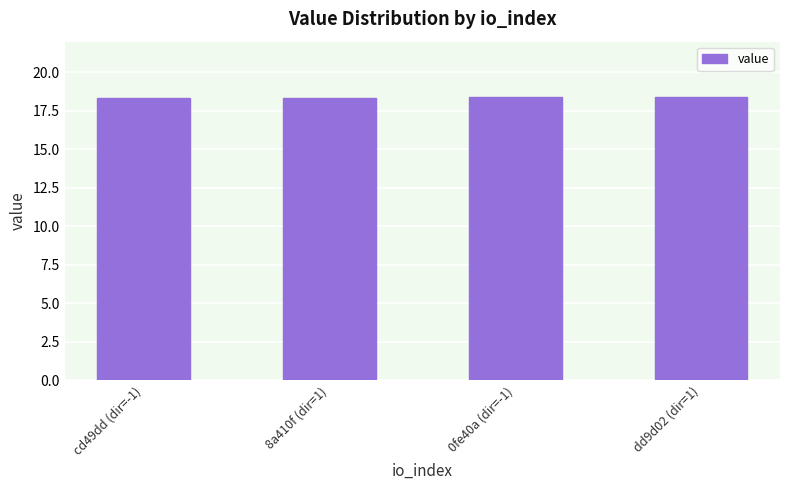

How many bars are there in total?

4